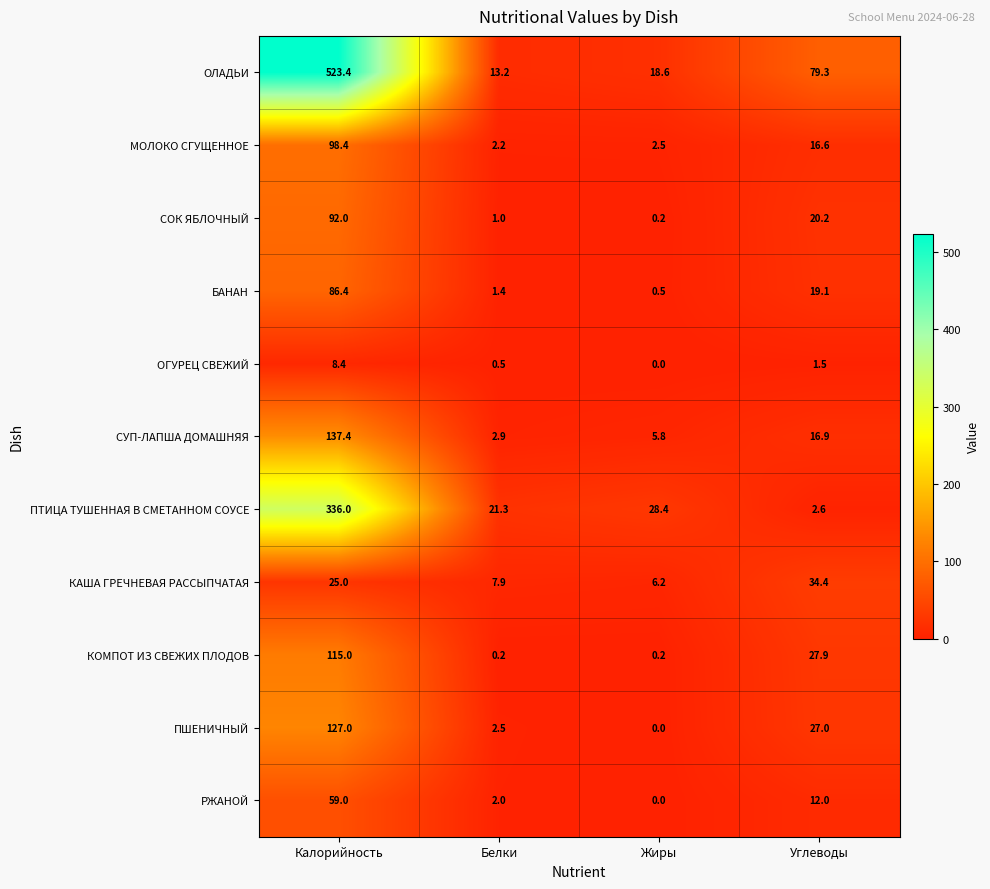

What is the difference between the ПТИЦА ТУШЕННАЯ В СМЕТАННОМ СОУСЕ values at Белки and Калорийность?

314.7